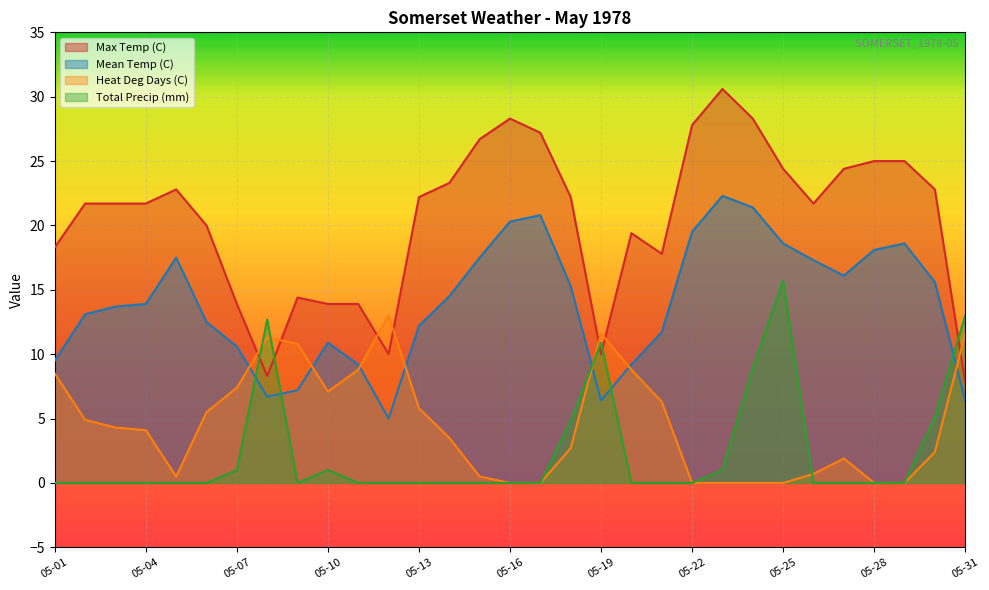

How many values in the Heat Deg Days (C) series exceed 4?

16